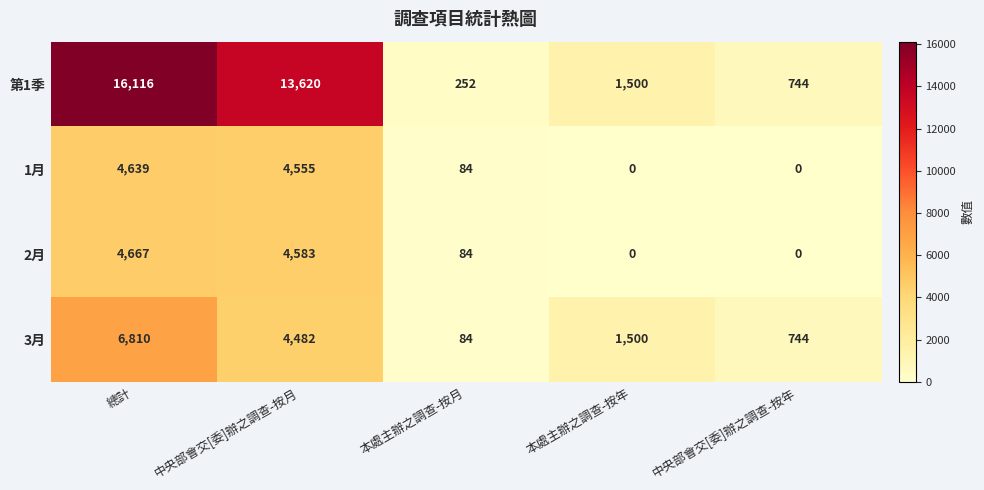

Reading right to left, what are all the values shown in this chart?

第1季: 744	1500	252	13620	16116
1月: 0	0	84	4555	4639
2月: 0	0	84	4583	4667
3月: 744	1500	84	4482	6810